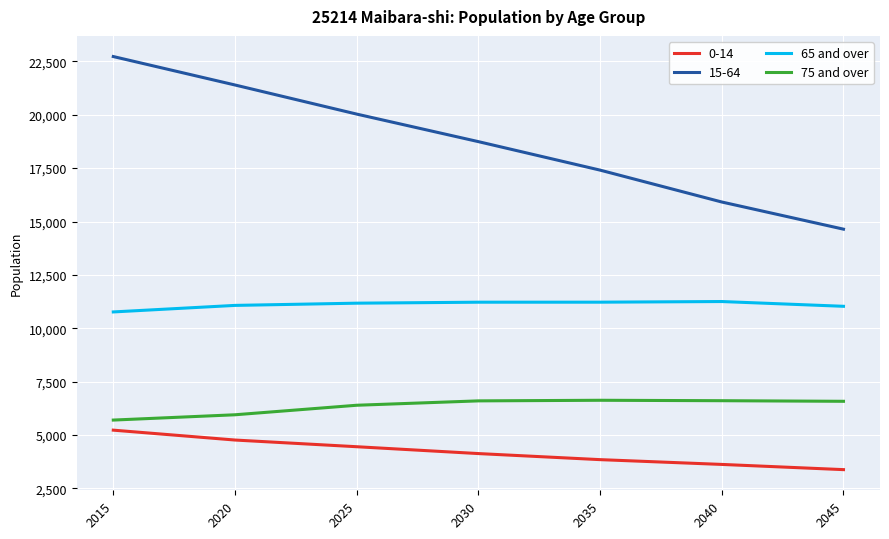

Is it true that 65 and over equals 18341 at 2015?

False